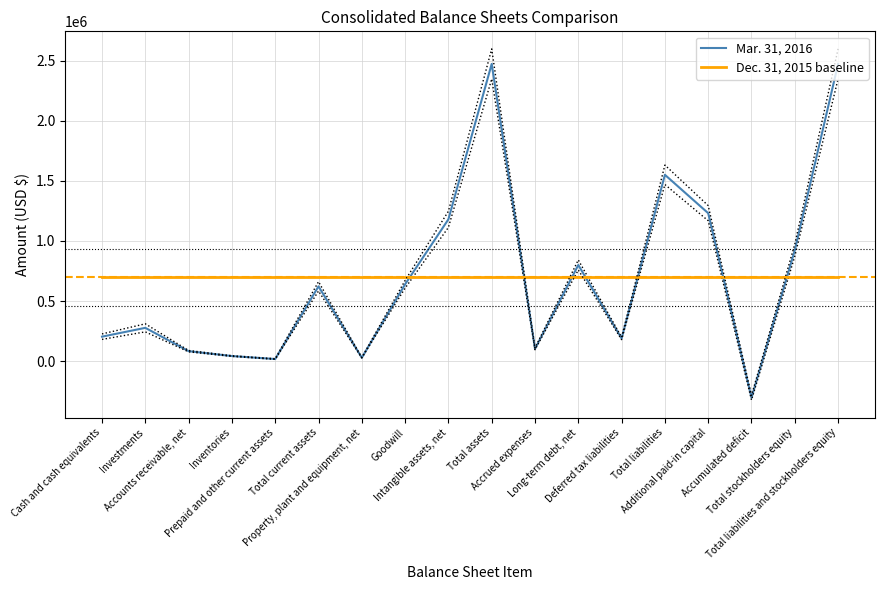

True or false: Dec. 31, 2015 baseline and Mar. 31, 2016 intersect in this chart.

True